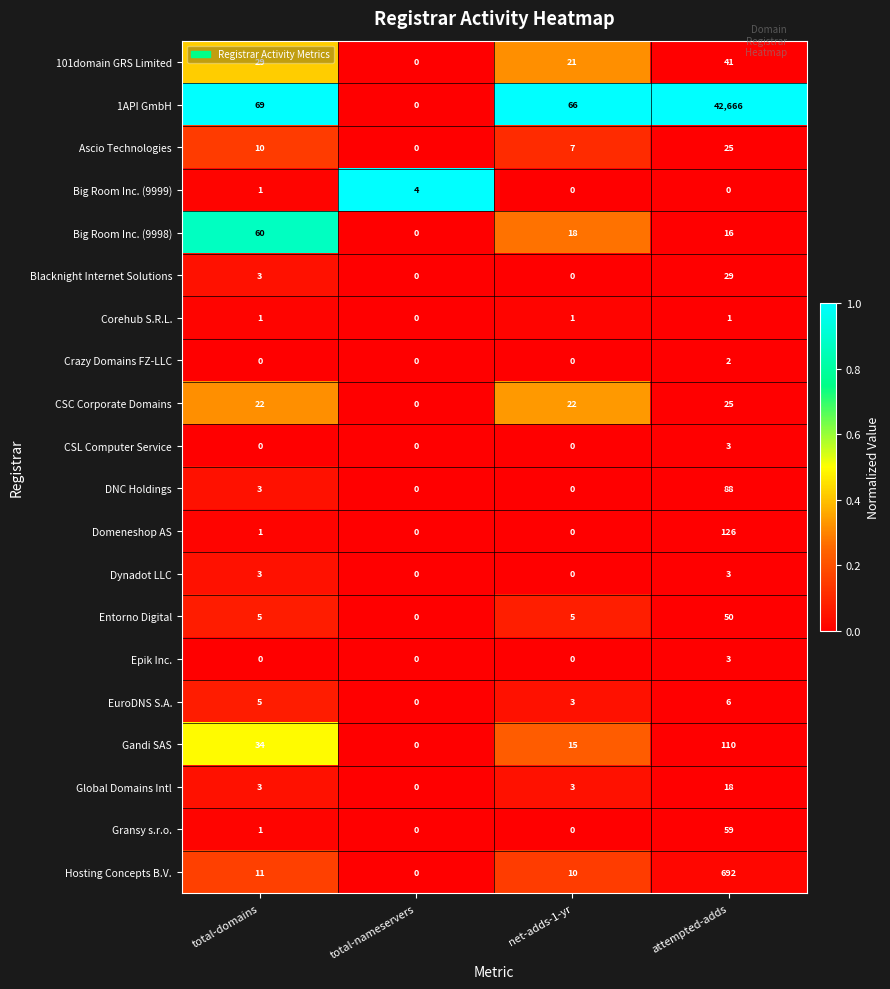

At which category is the sum across all series the highest?

attempted-adds